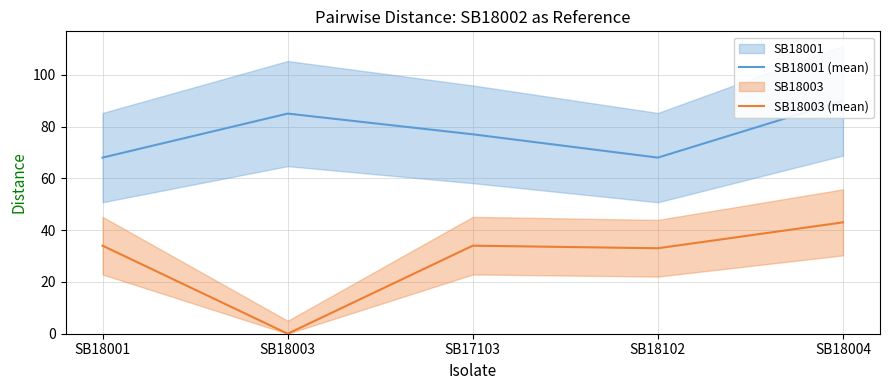

Reading left to right, list all the values displayed in this chart.

SB18001 (mean): SB18001=68	SB18003=85	SB17103=77	SB18102=68	SB18004=90
SB18003 (mean): SB18001=34	SB18003=0	SB17103=34	SB18102=33	SB18004=43